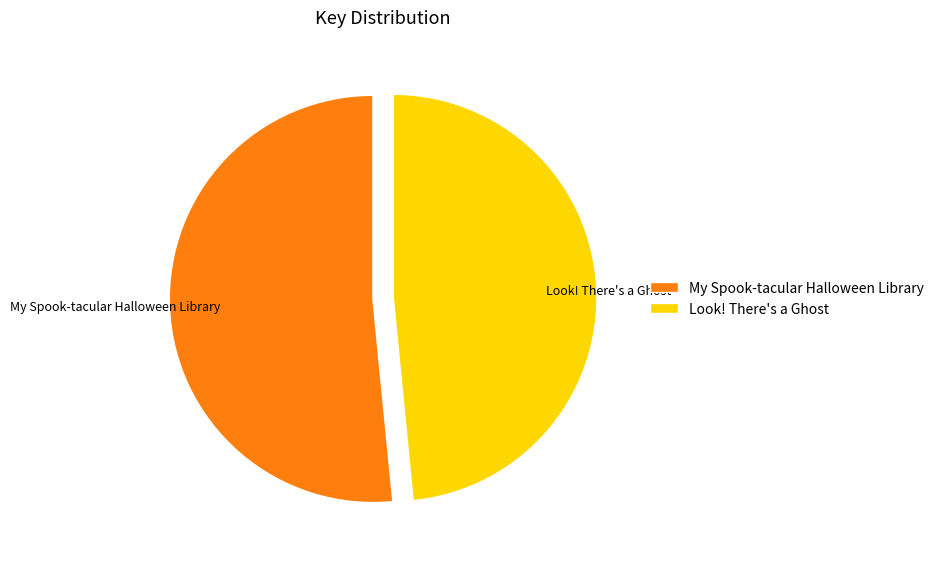

Approximately how many times larger is the value at Look! There's a Ghost compared to My Spook-tacular Halloween Library?

0.9